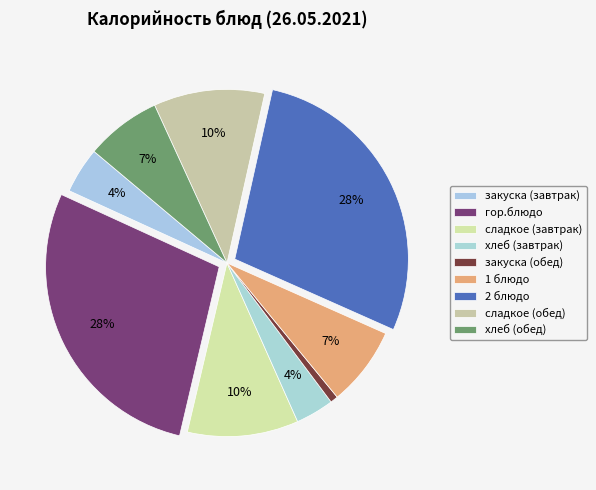

How many segments does this pie chart have?

9